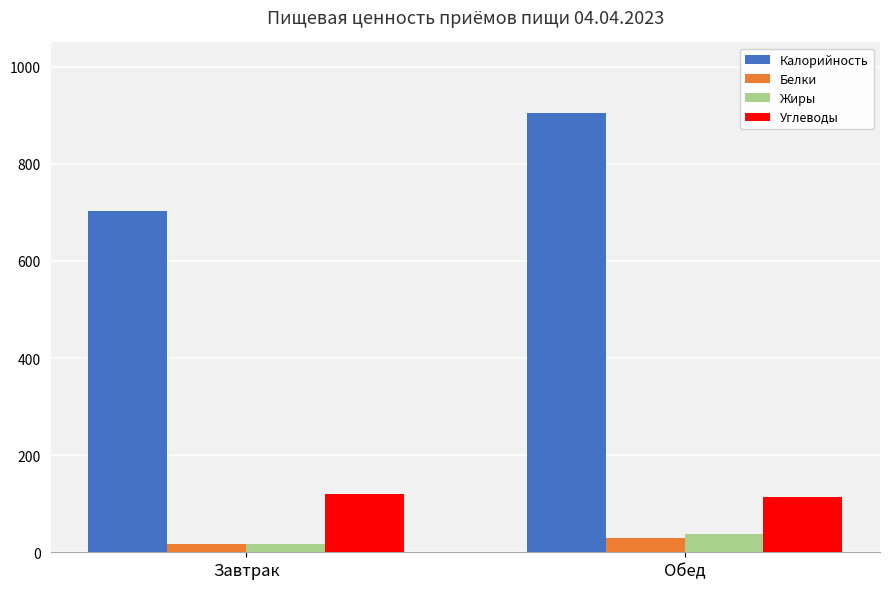

How many data points in Белки are less than 28?

1